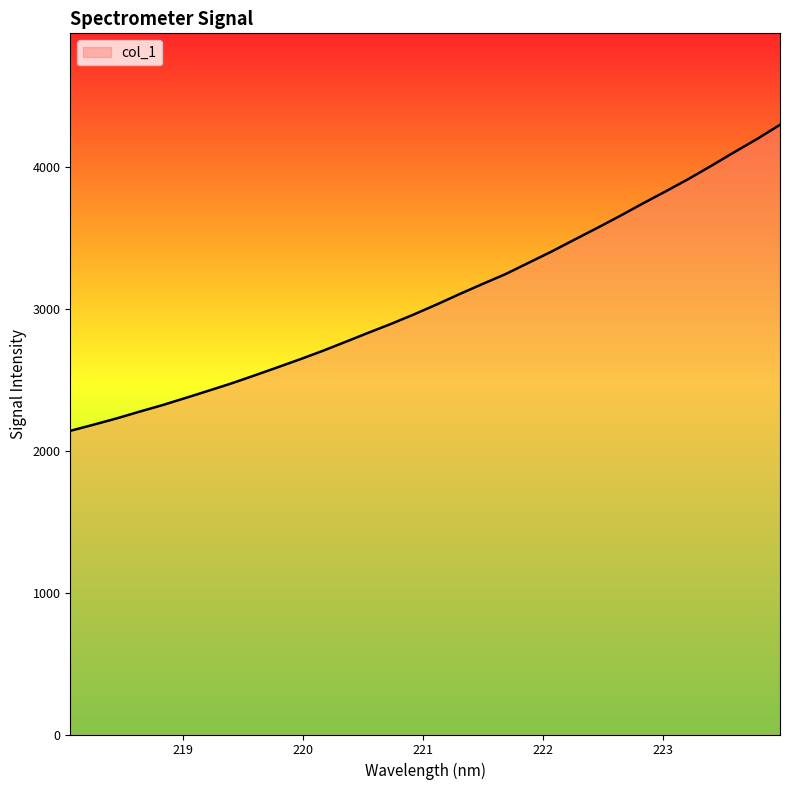

What is the smallest value displayed?

2140.5